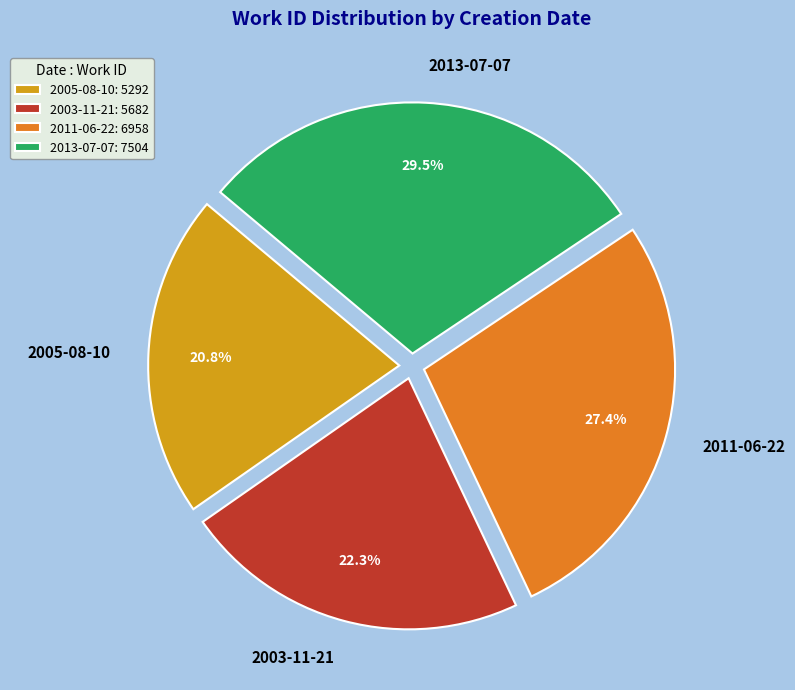

How many slices are in this pie chart?

4